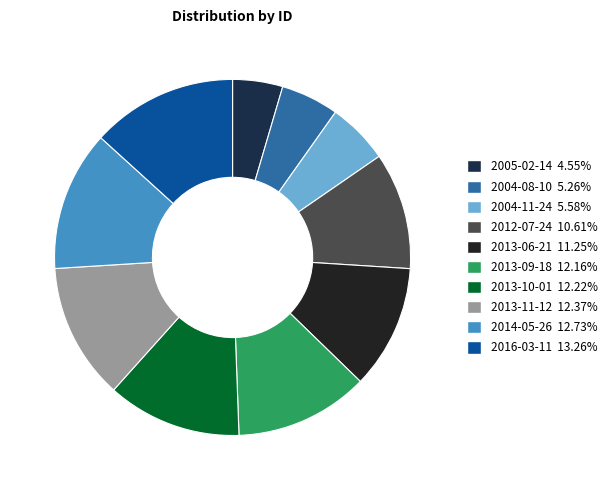

Approximately how many times larger is the value at 2013-06-21 compared to 2004-11-24?

2.0